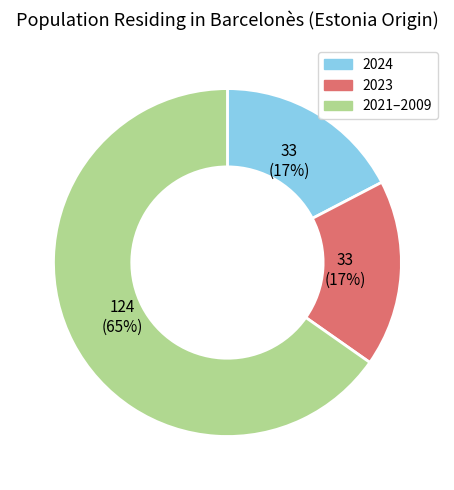

Does any single category account for the majority?

Yes